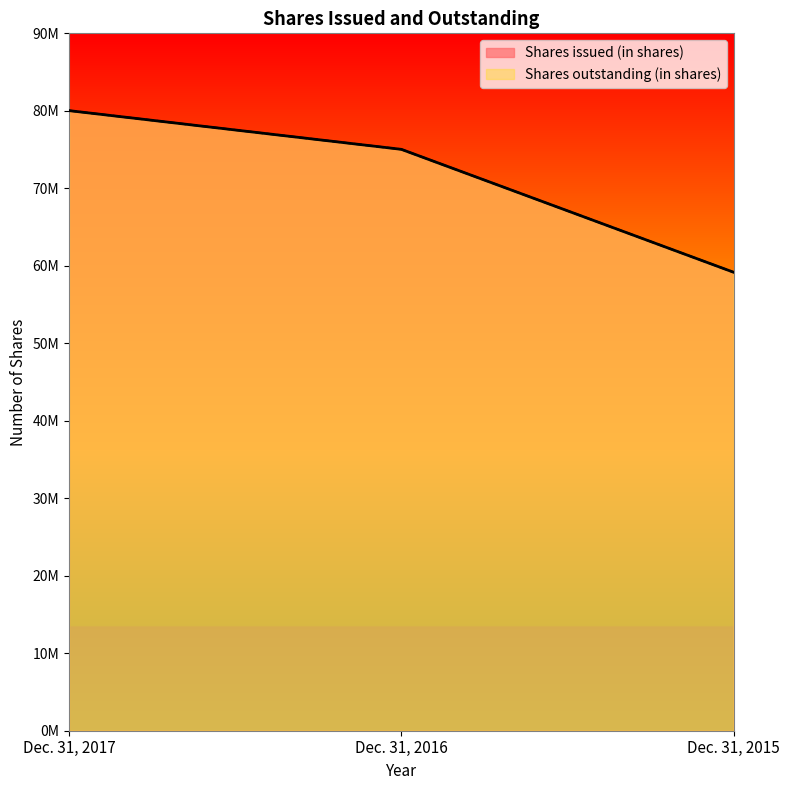

What are all the series names shown in the legend?

Shares issued (in shares), Shares outstanding (in shares)